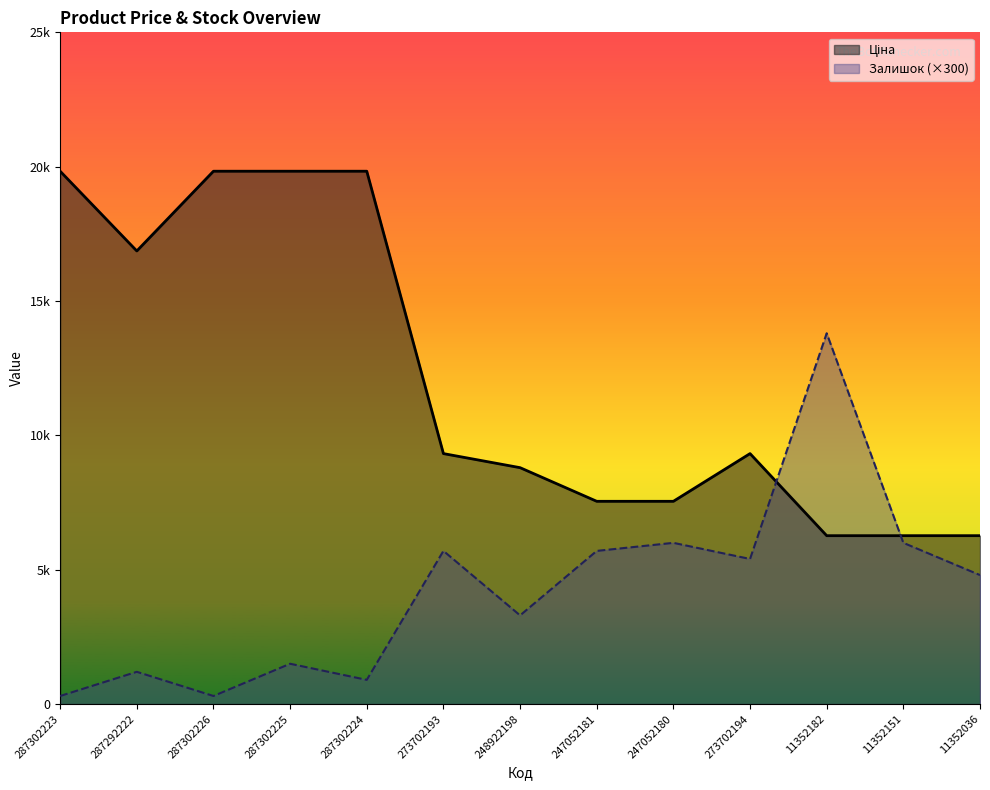

Which series has the largest total across all categories?

Ціна